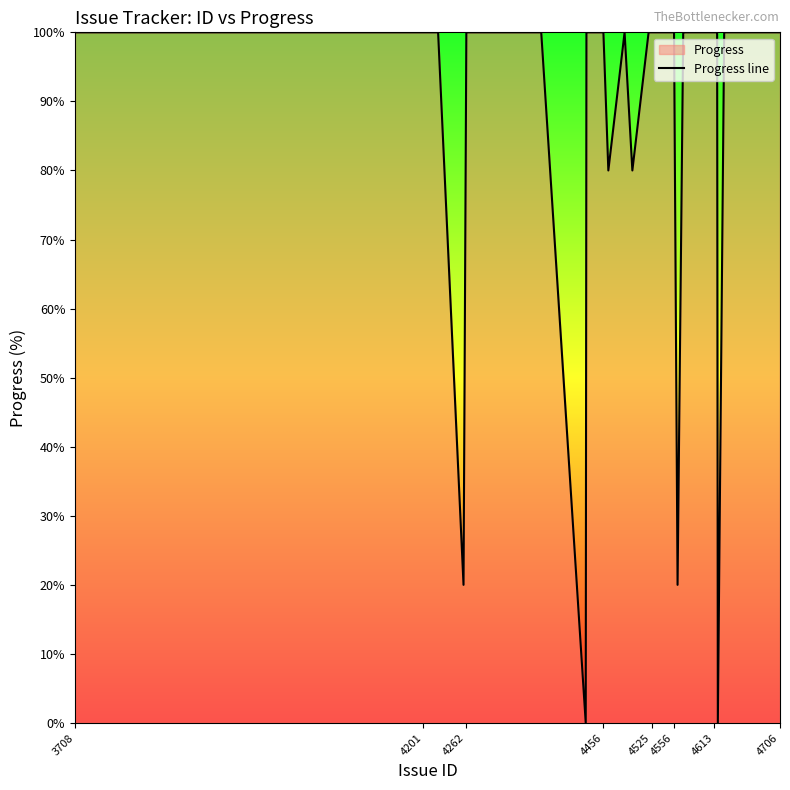

What is the maximum value shown in the chart?

100